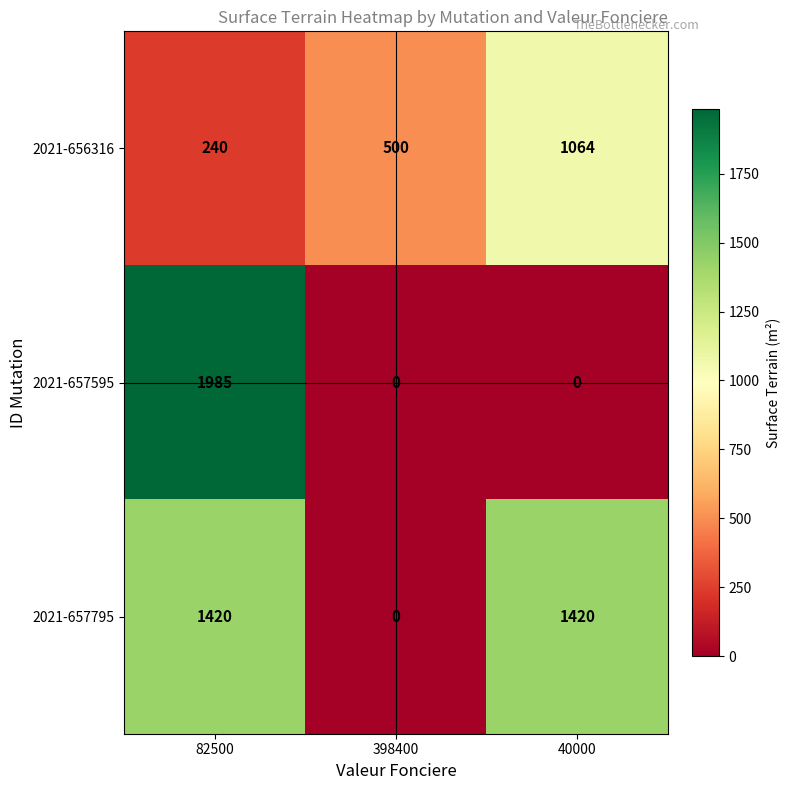

Count the number of categories in the chart.

3